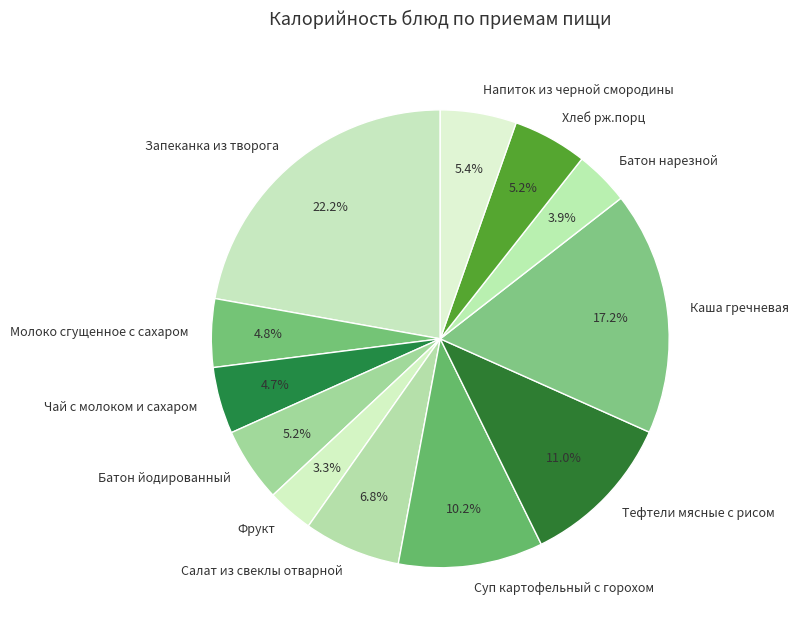

Approximately how many times larger is the value at Батон нарезной compared to Салат из свеклы отварной?

0.6